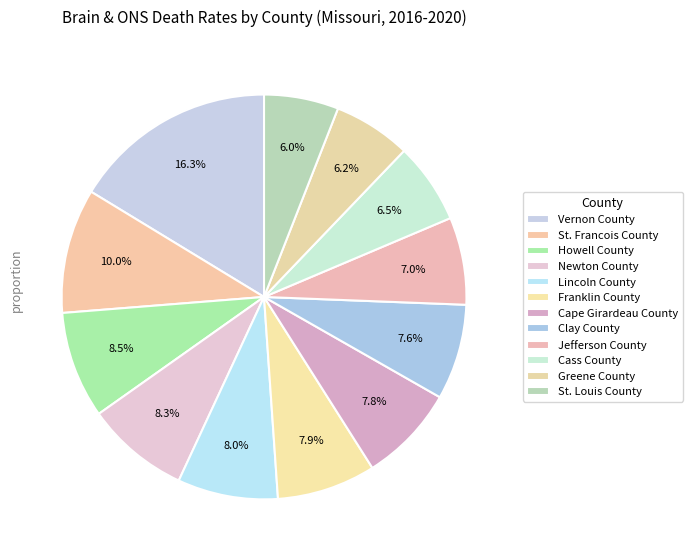

Is it true that Clay County is 1% of the pie?

False